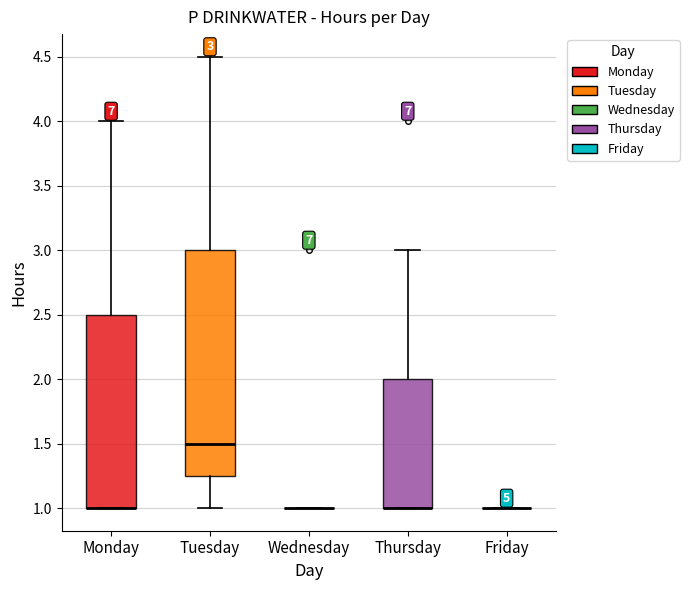

Which box is the tallest, from its lower edge to its upper edge?

Tuesday